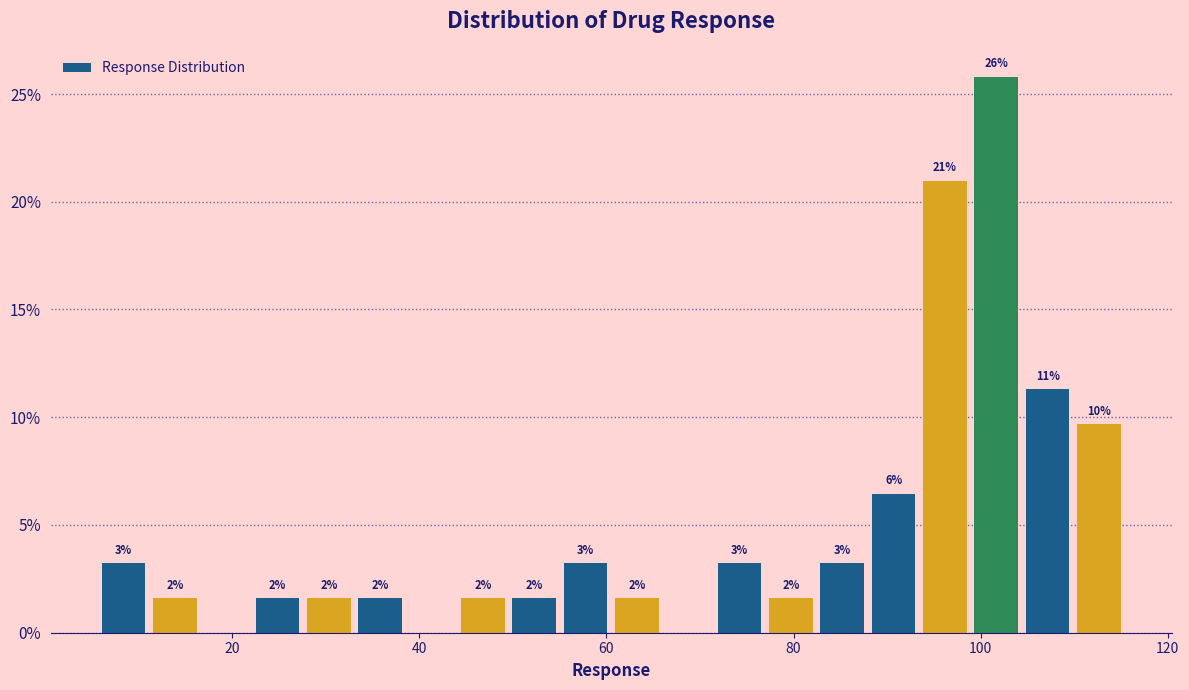

Around what value on the x-axis is the tallest bar? Give the approximate position of its centre, as read against the axis.

102